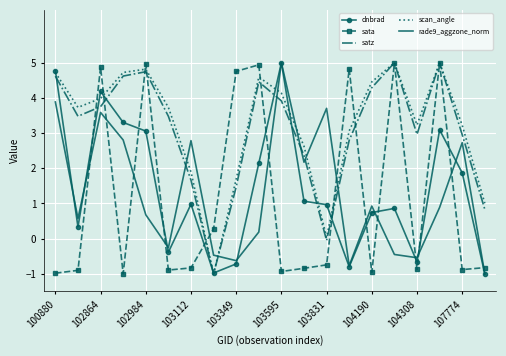

What is the smallest value displayed?

-1.0